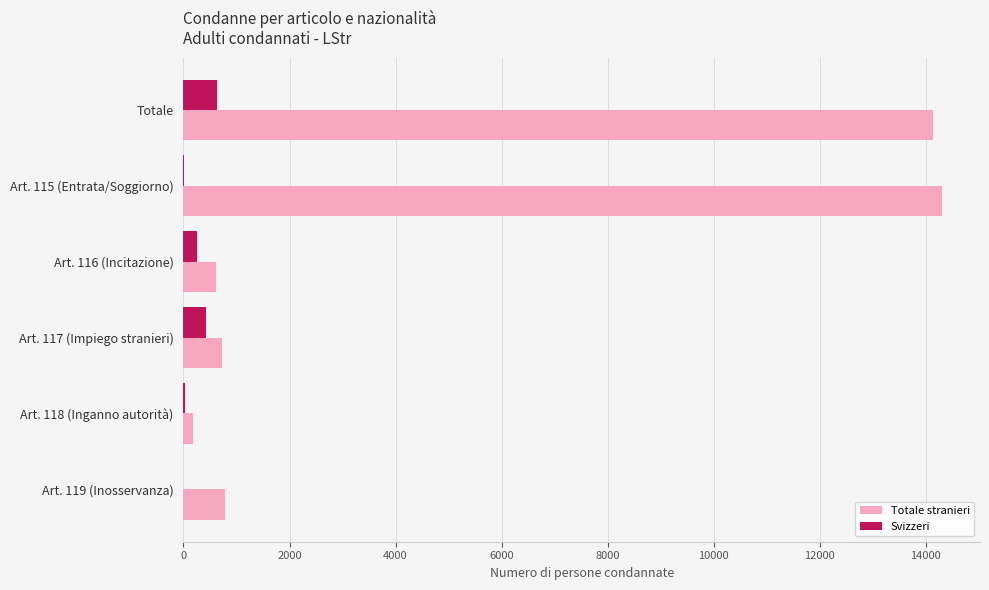

The Totale stranieri series shows 14140 at Totale. True or false?

True